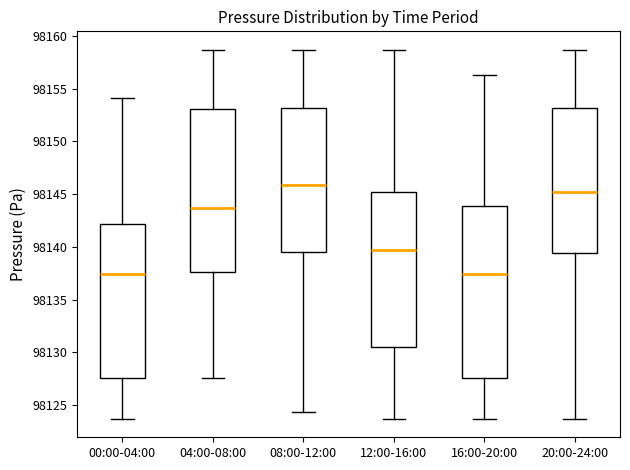

Reading left to right, transcribe this box plot: for each box, give where its median line is, the range the box spans, and where its two whiskers end, as read against the y-axis. The values are not printed on the chart, so give them approximately, as read against the axis.

00:00-04:00: median 98137.5, box 98127.5 to 98142.0, whiskers 98123.5 to 98154.0
04:00-08:00: median 98143.5, box 98137.5 to 98153.0, whiskers 98127.5 to 98158.5
08:00-12:00: median 98146.0, box 98139.5 to 98153.0, whiskers 98124.5 to 98158.5
12:00-16:00: median 98139.5, box 98130.5 to 98145.0, whiskers 98123.5 to 98158.5
16:00-20:00: median 98137.5, box 98127.5 to 98144.0, whiskers 98123.5 to 98156.5
20:00-24:00: median 98145.0, box 98139.5 to 98153.0, whiskers 98123.5 to 98158.5